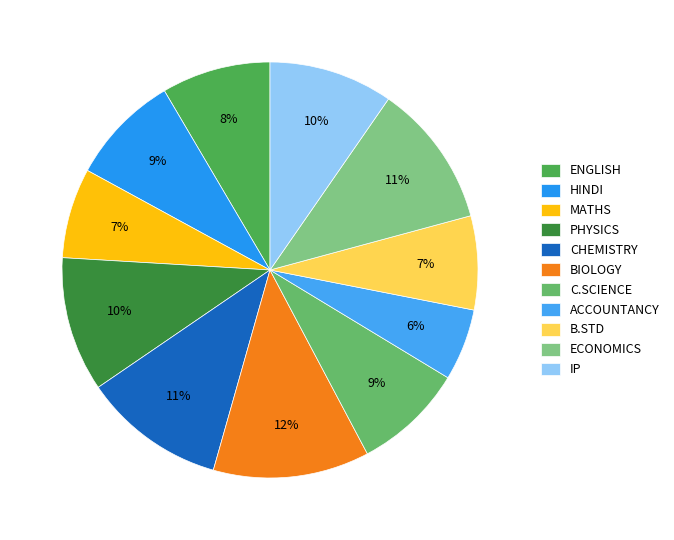

To the nearest percent, what percentage of the pie is C.SCIENCE?

9%